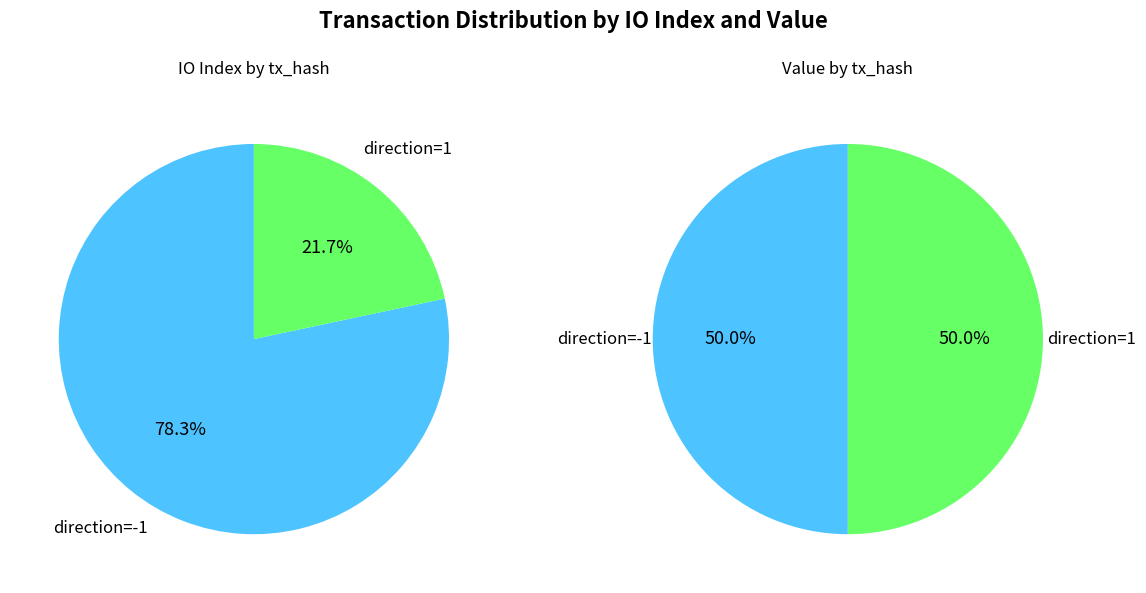

How much of the chart is everything except io_index_values?

21.7%